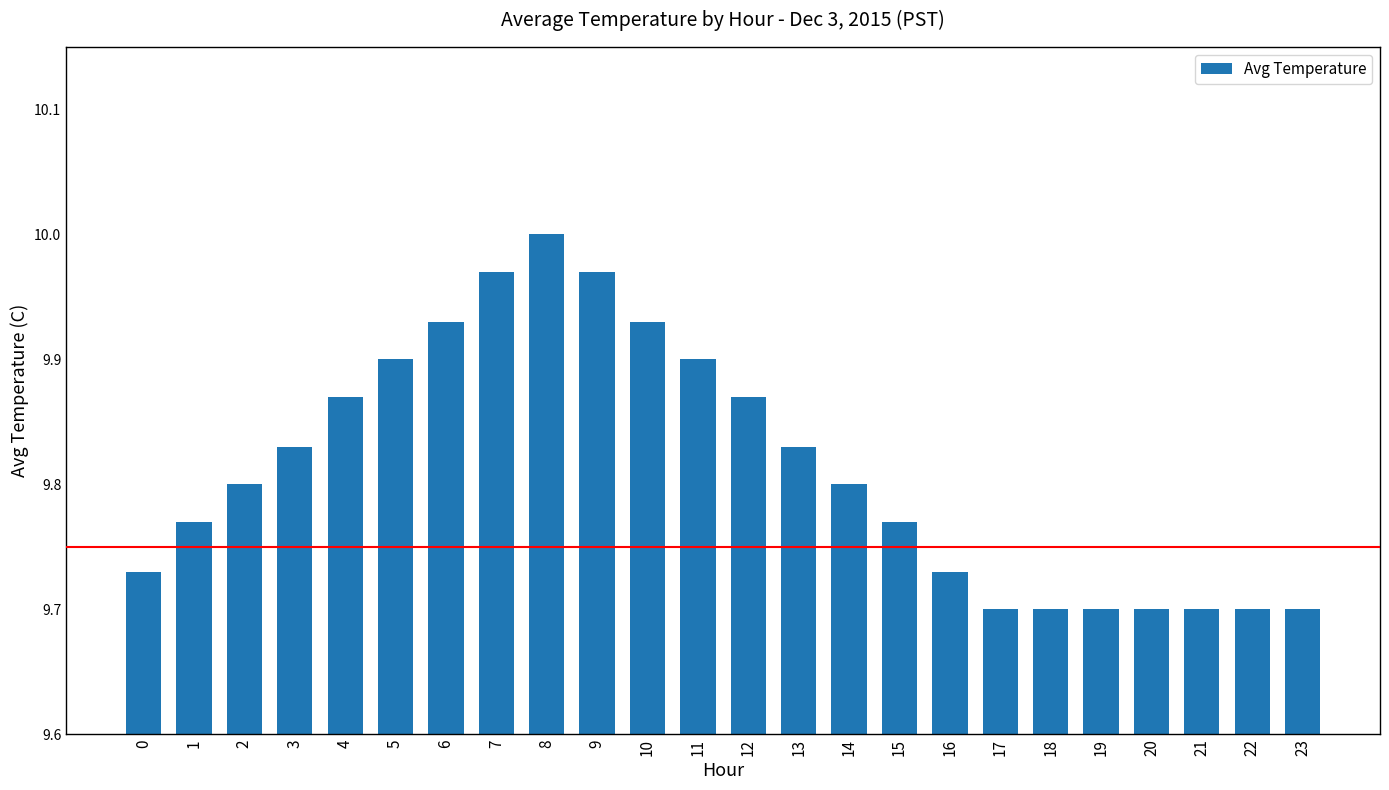

Which category has the highest value across all series?

8